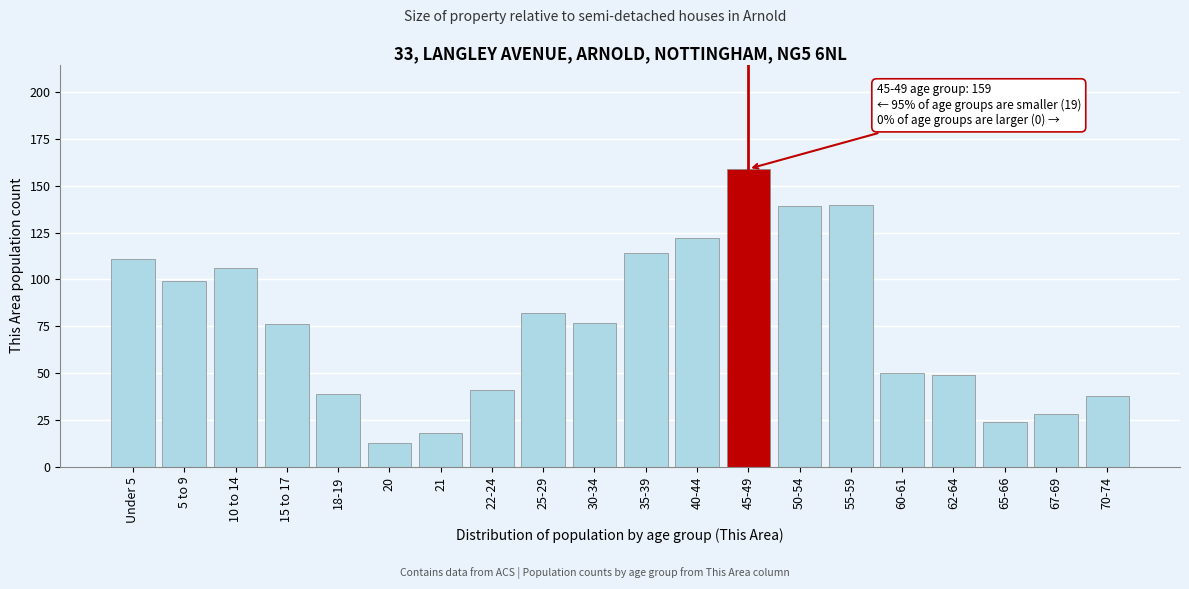

Reading left to right, extract all data points from this chart.

111	99	106	76	39	13	18	41	82	77	114	122	159	139	140	50	49	24	28	38